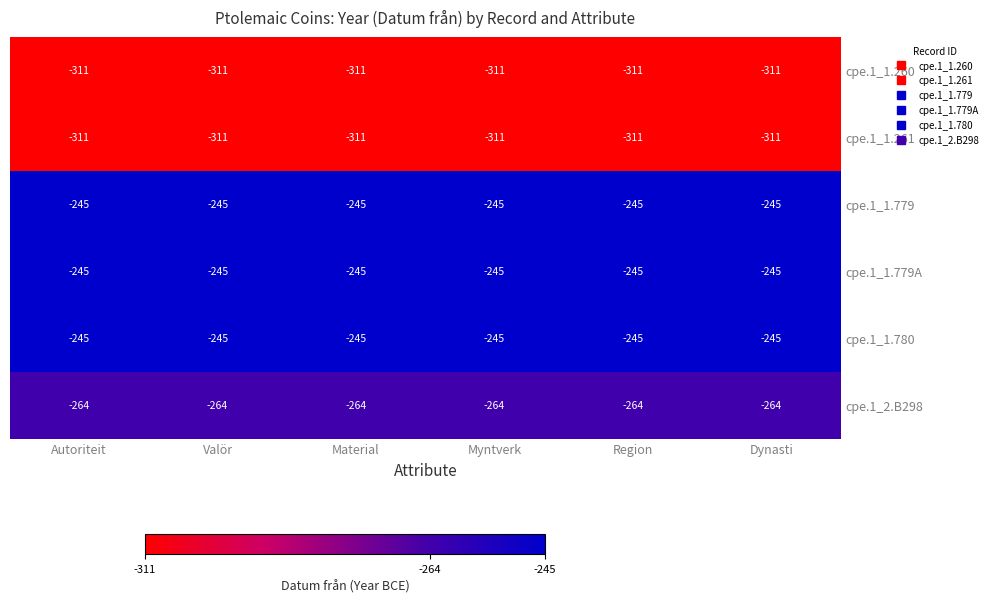

What is the average value of the cpe.1_1.779 series?

-245